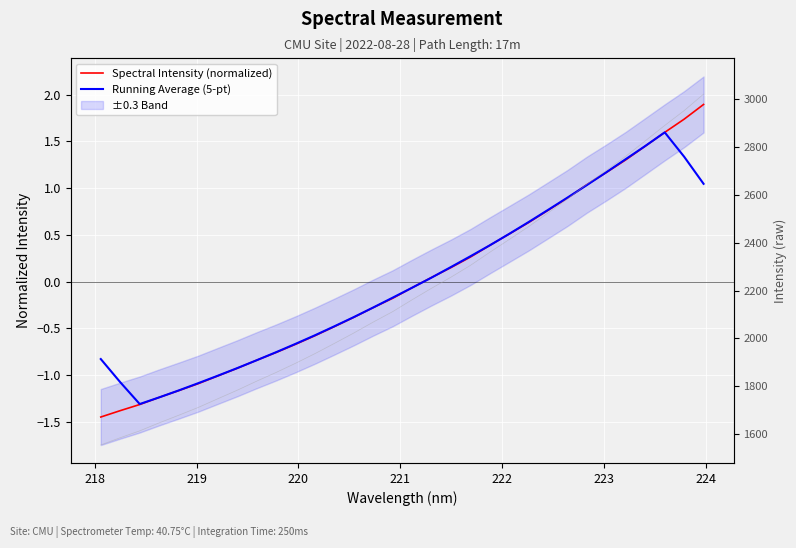

Is the value of Running Average (5-pt) at 221 greater than the value of Spectral Intensity (normalized) at 218?

Yes